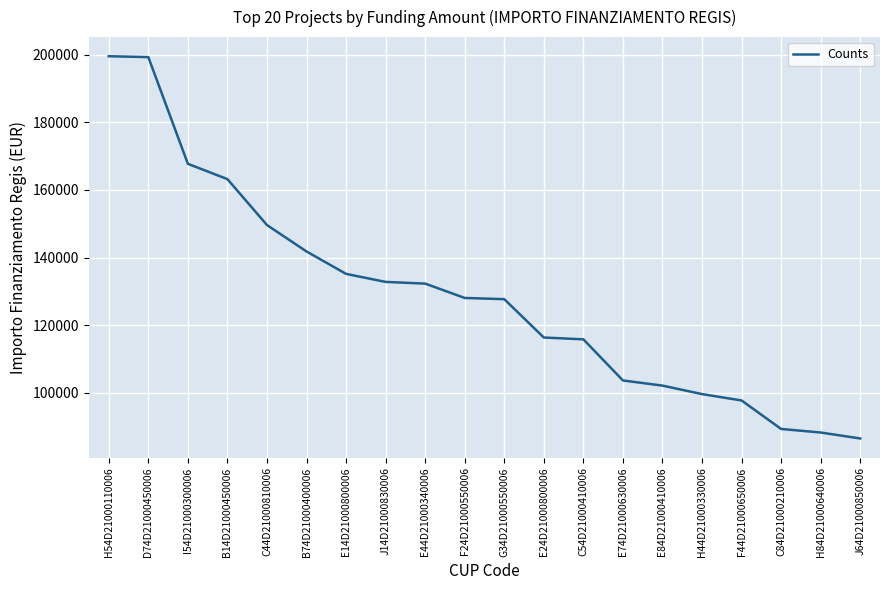

True or false: the data shows 162969.0 at F44D21000650006.

False